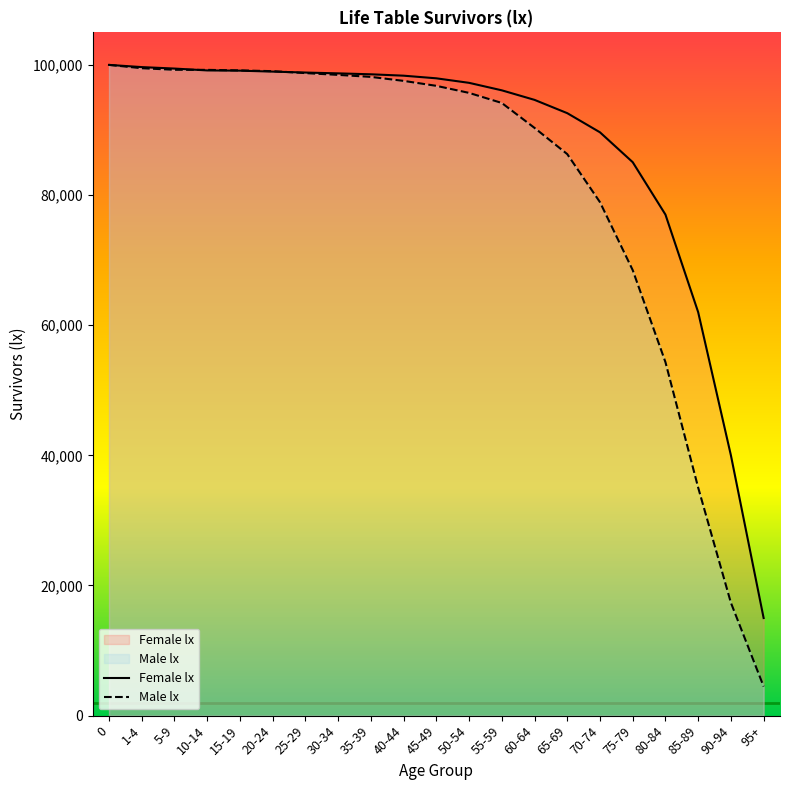

Which series has the largest total across all categories?

Female lx